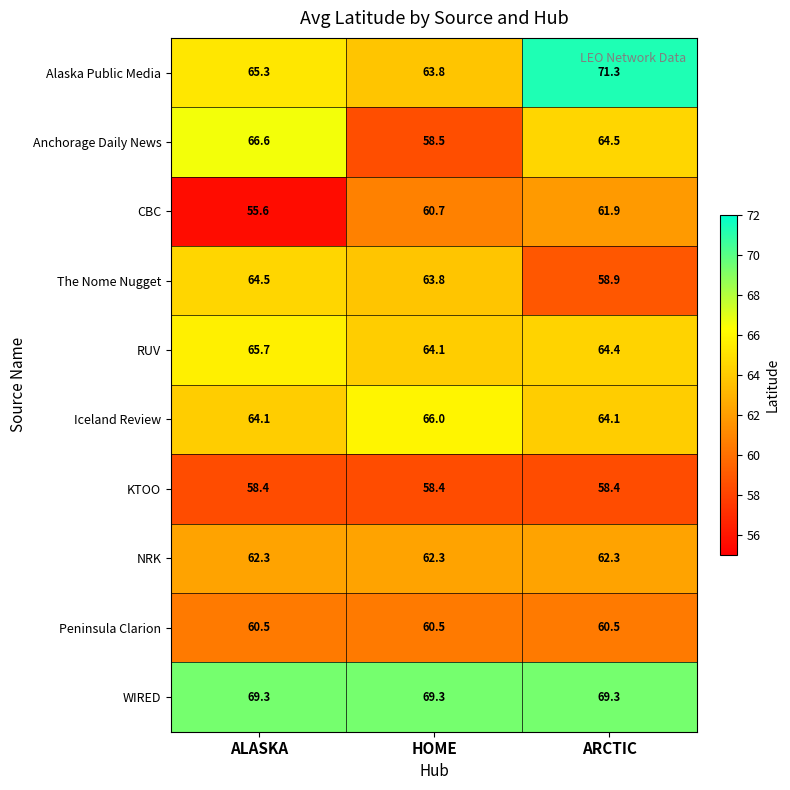

What is the maximum value shown in the chart?

71.3